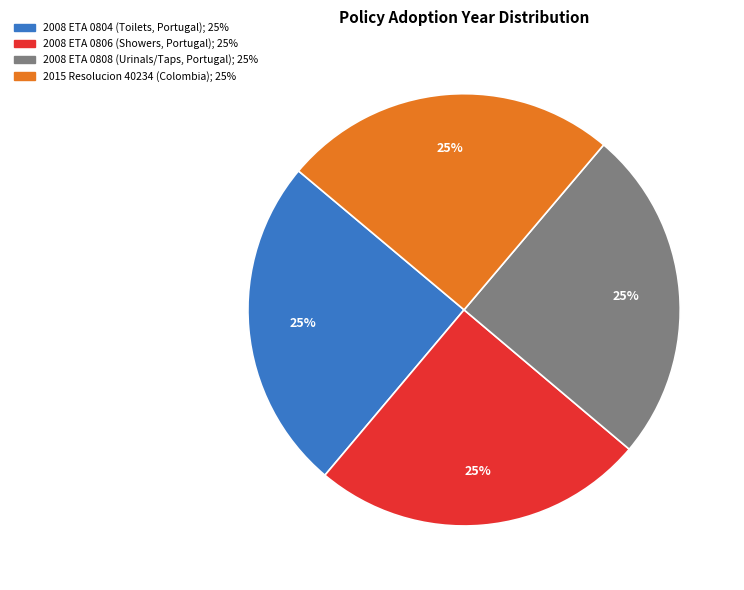

To the nearest percent, what is the average slice percentage?

25%